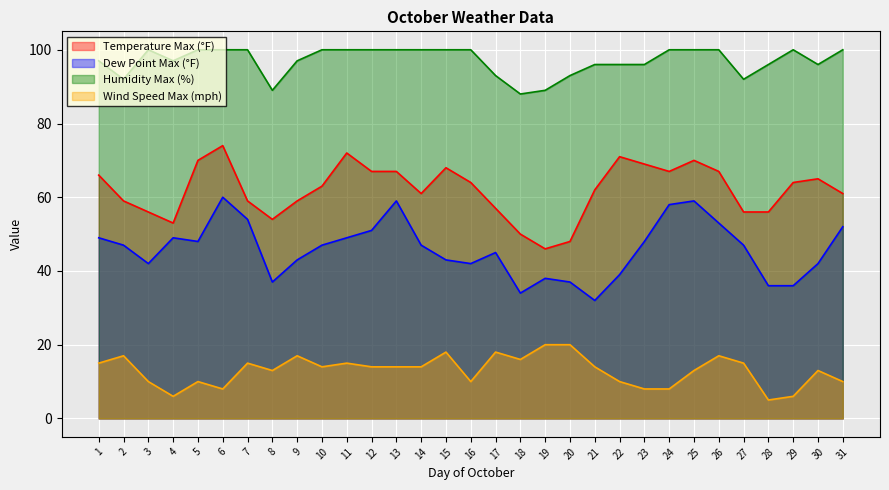

Which label corresponds to the smallest value in the chart?

28